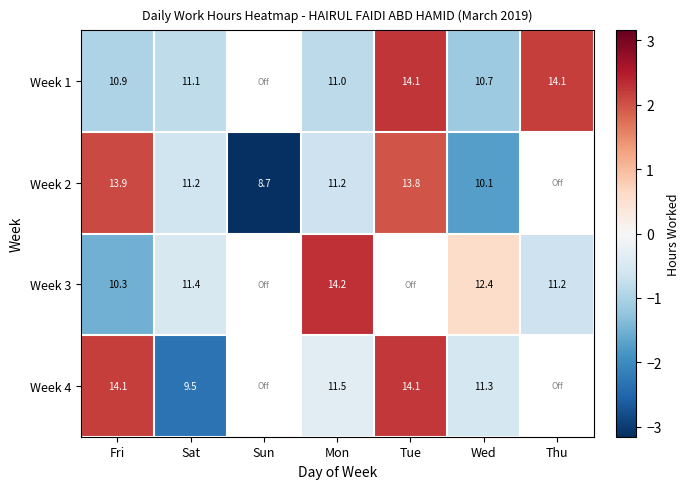

How many negative values does the Week 1 series have?

4